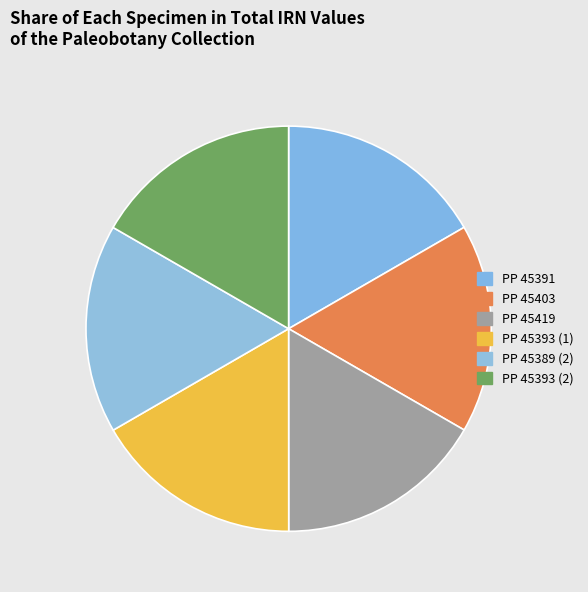

Which slice is the largest?

PP 45393 (2)